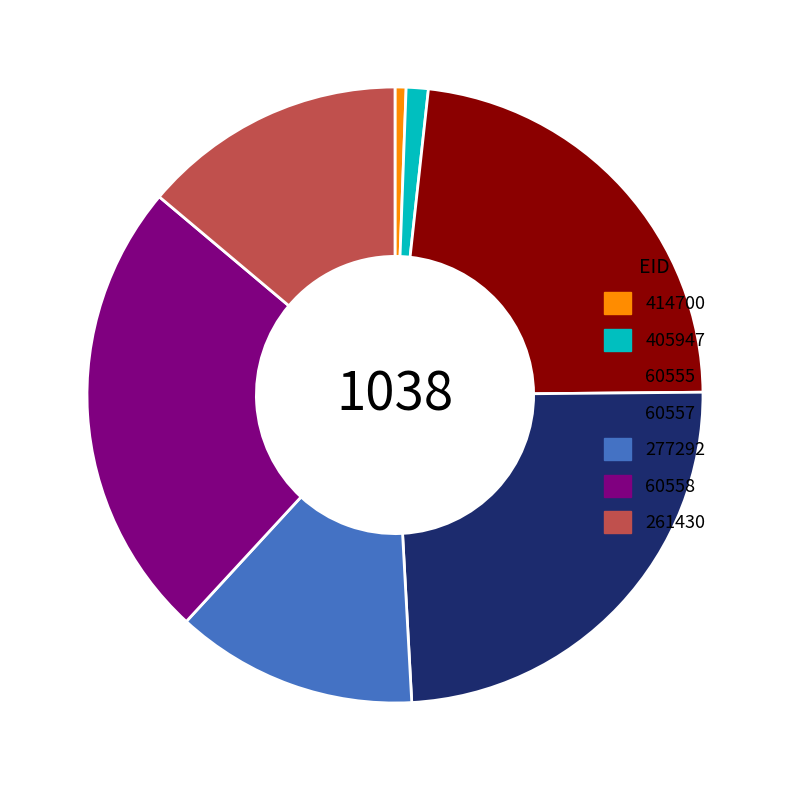

Approximately how many times larger is the value at 277292 compared to 60557?

0.5